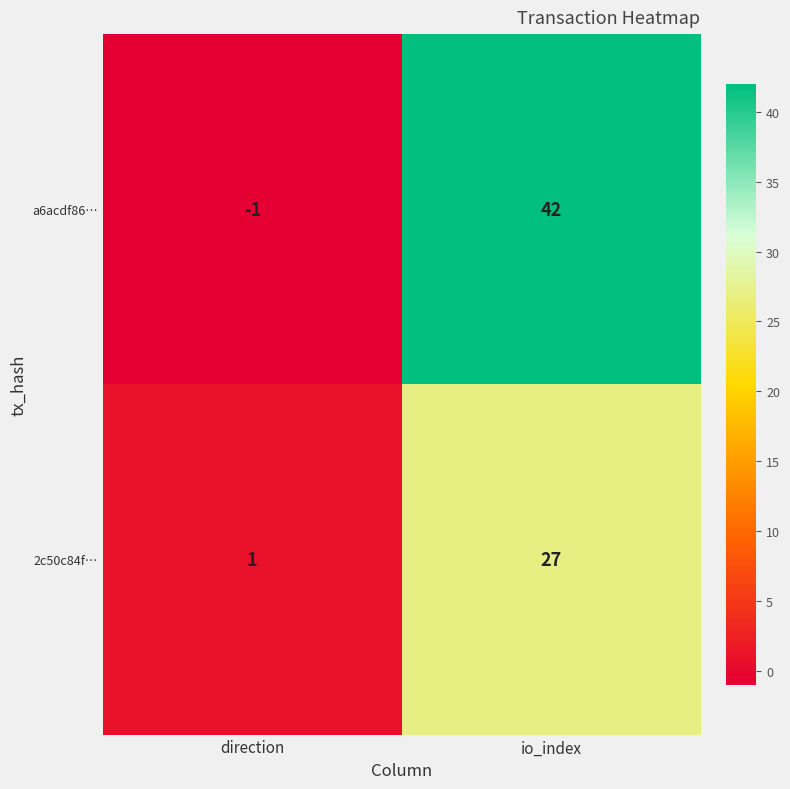

What is the sum of all a6acdf86… values?

41